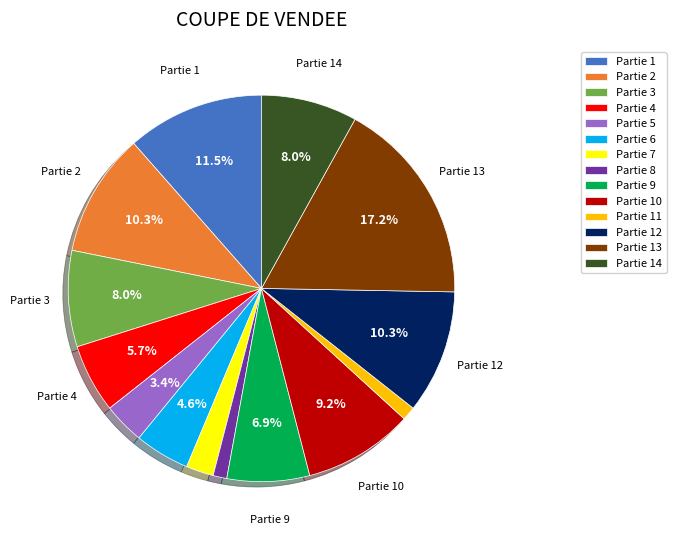

Which slice is the largest?

Partie 13